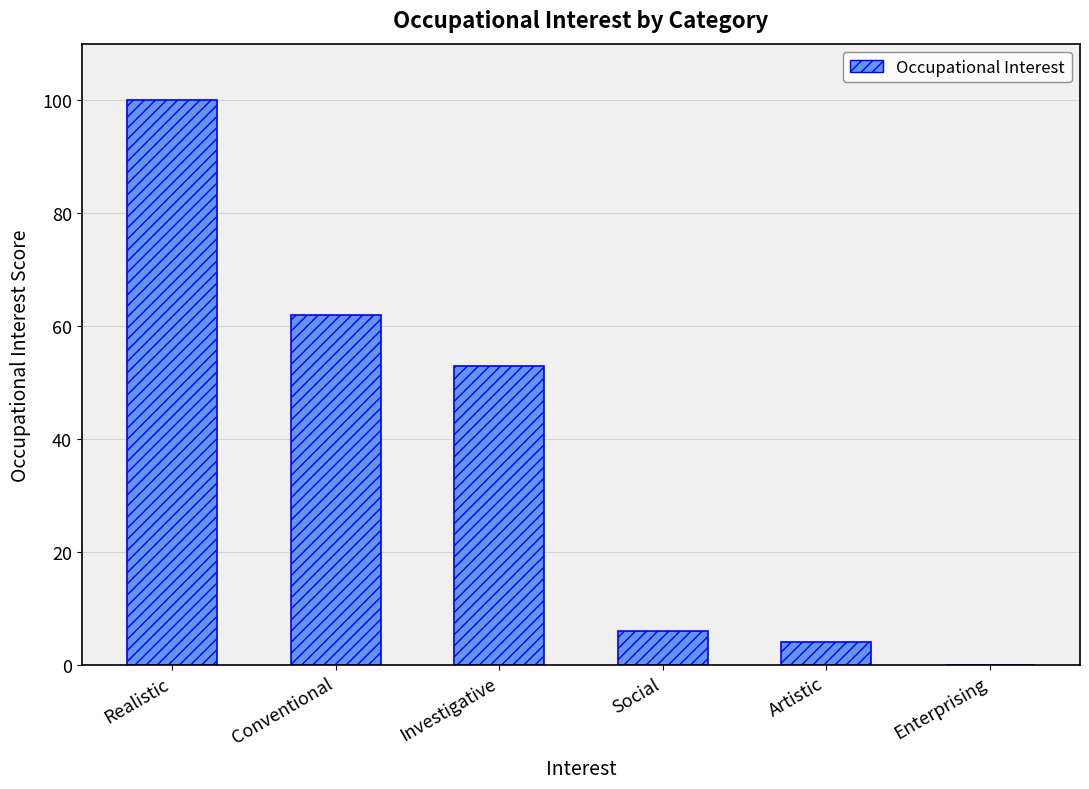

What is the maximum value shown in the chart?

100